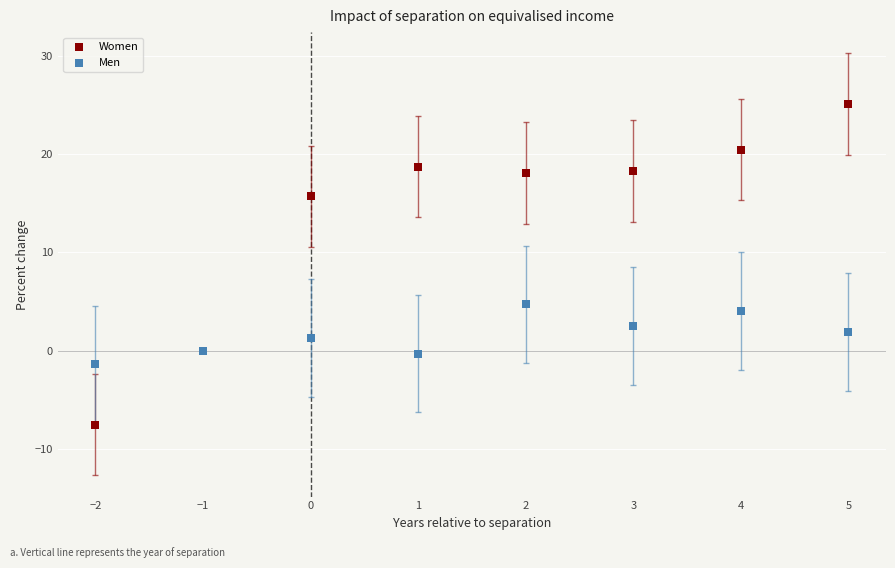

Which series reaches the minimum Y coordinate?

Women